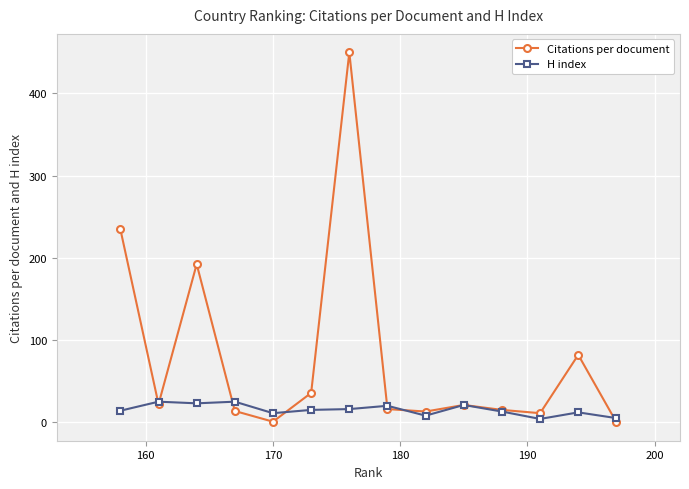

What is the highest value of the Citations per document series?

450.0